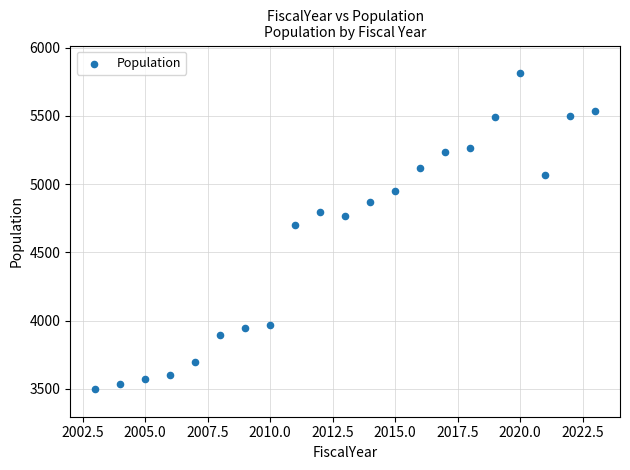

What Y value in the scatter plot is closest to 4655?

4702